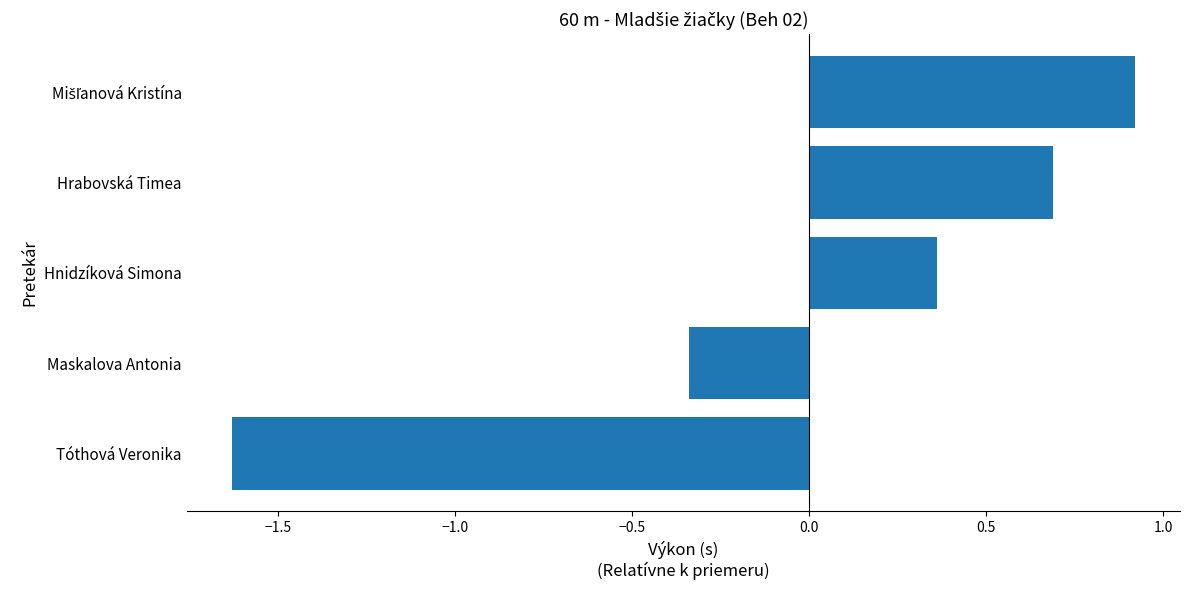

The value at Maskalova Antonia is -0.2. True or false?

False